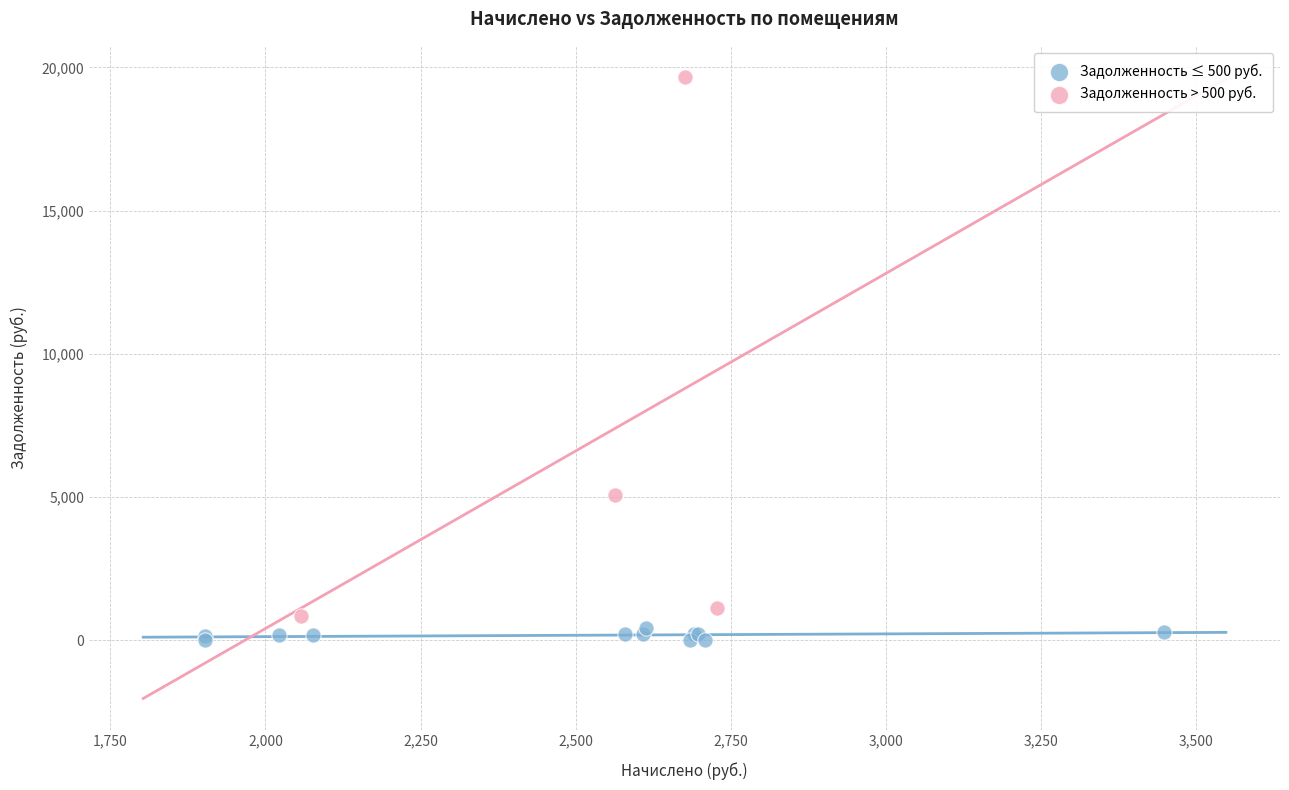

Which series contains the highest Y value?

Задолженность > 500 руб.